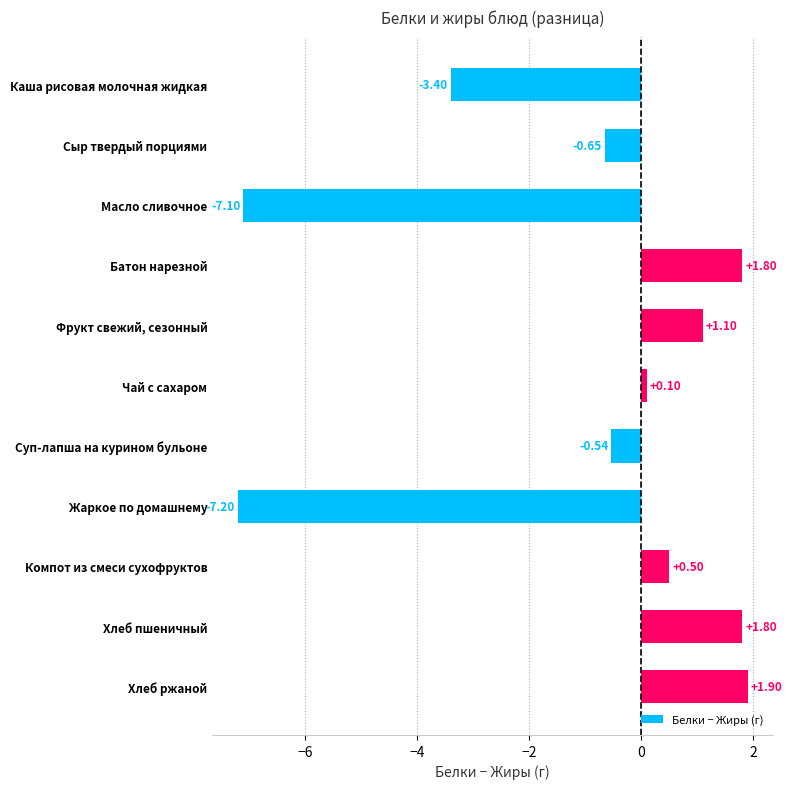

How many bars are there in total?

11